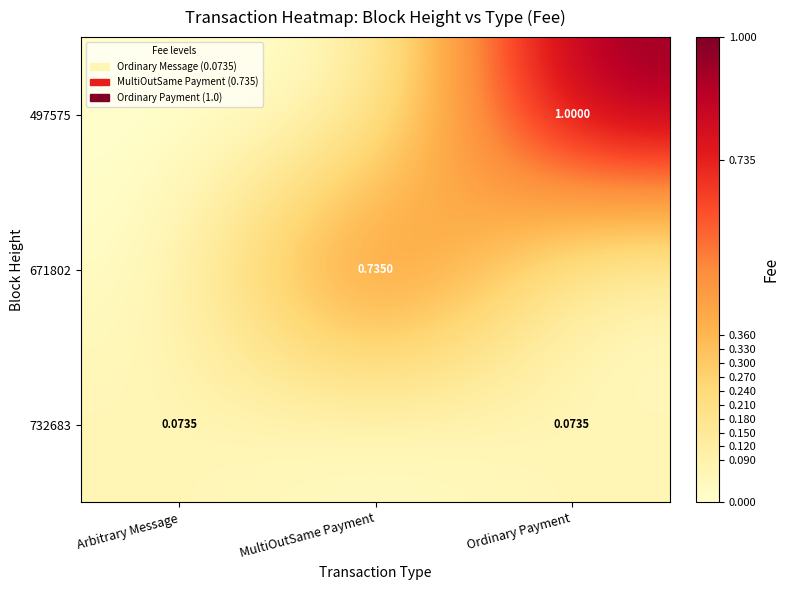

What is the difference between the highest and lowest values at Ordinary Payment?

1.0